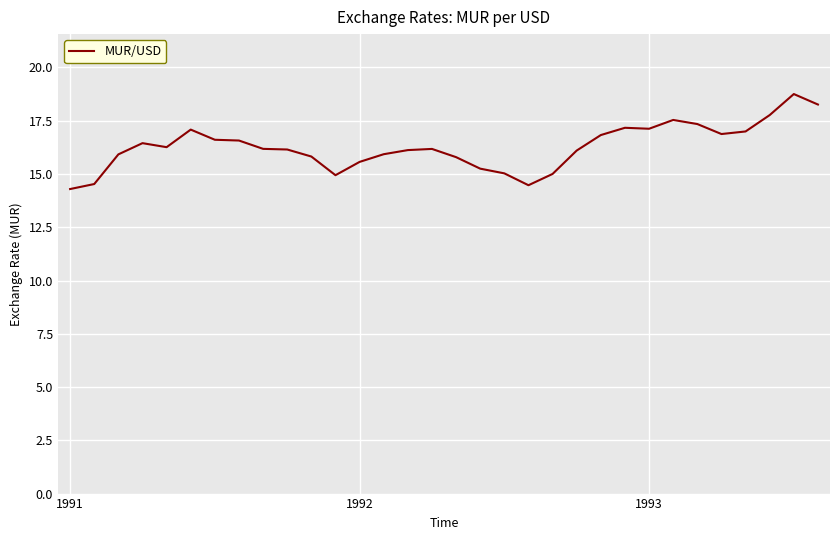

How many distinct data groups are displayed?

1